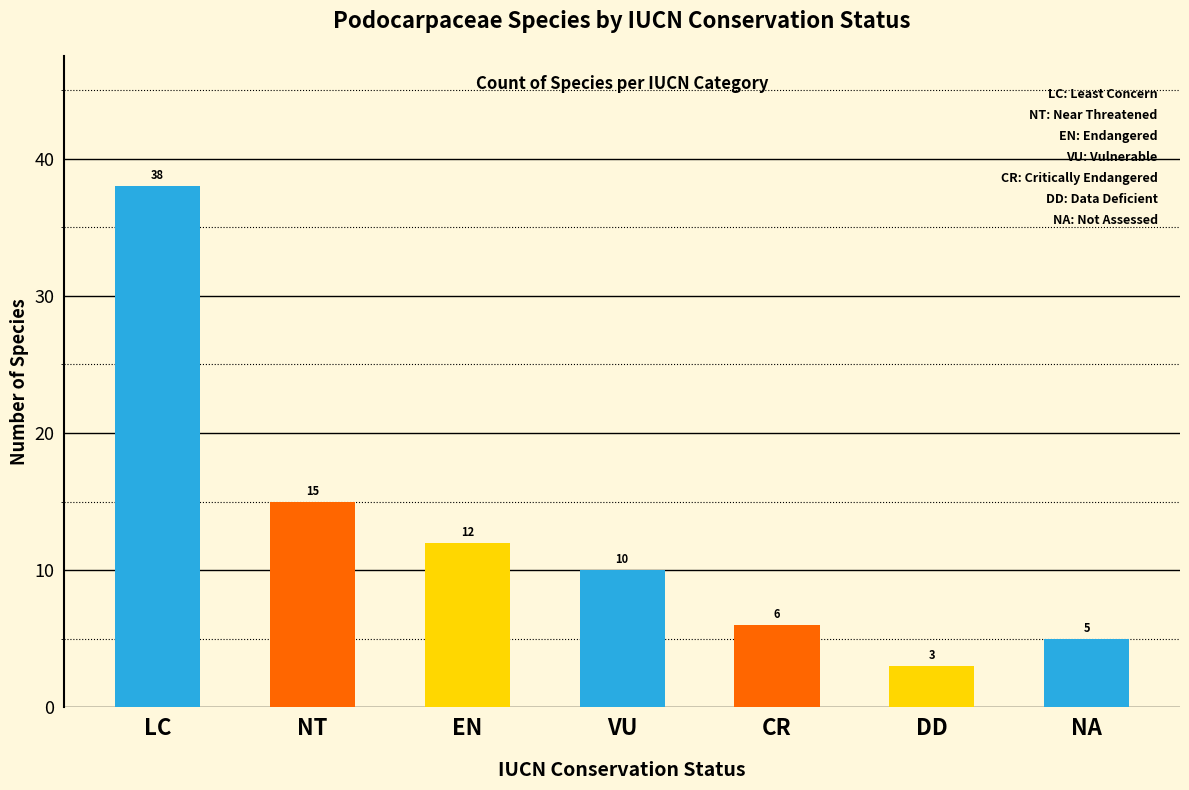

What is the label of the 3rd bar from the left?

EN